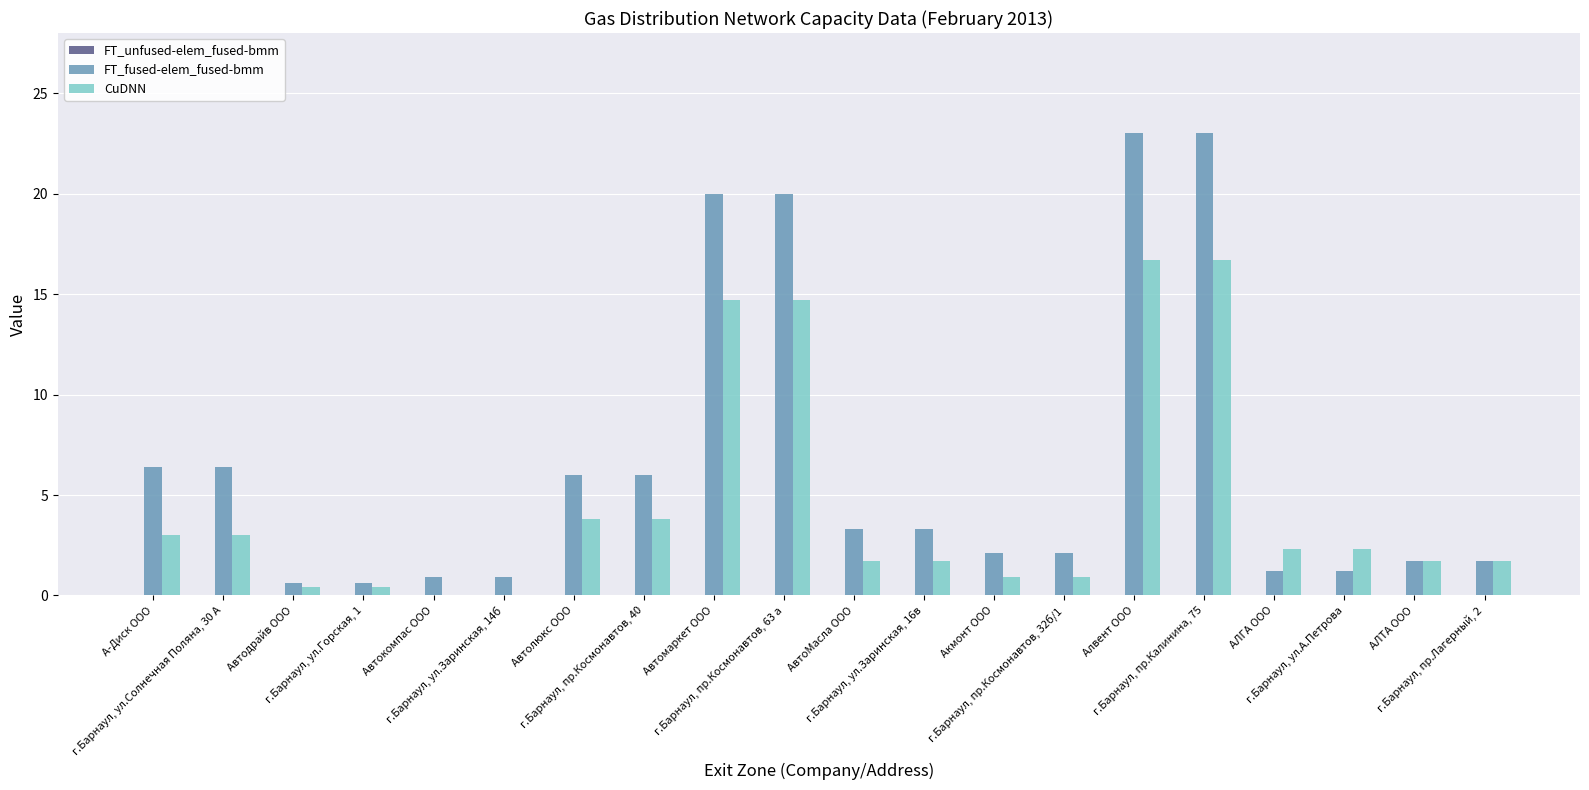

What is the greatest value displayed?

23.0